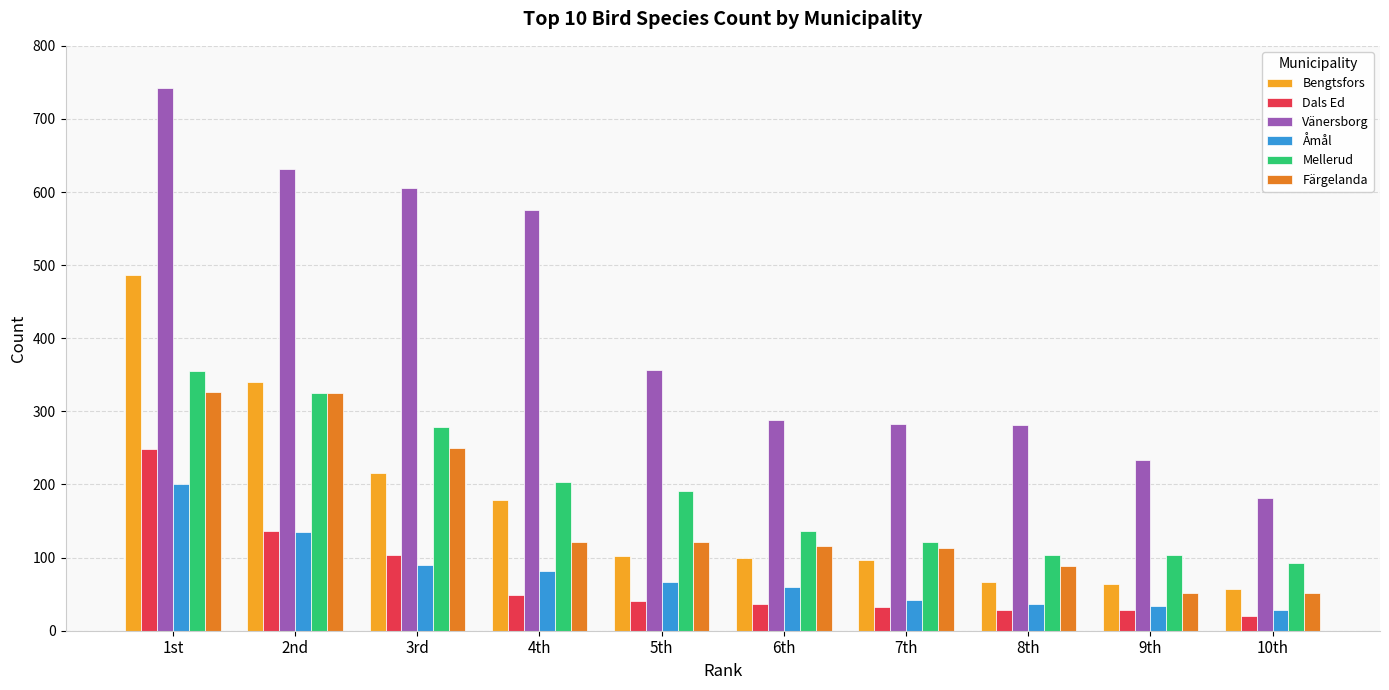

True or false: Mellerud has a value of 122 at 7th.

True